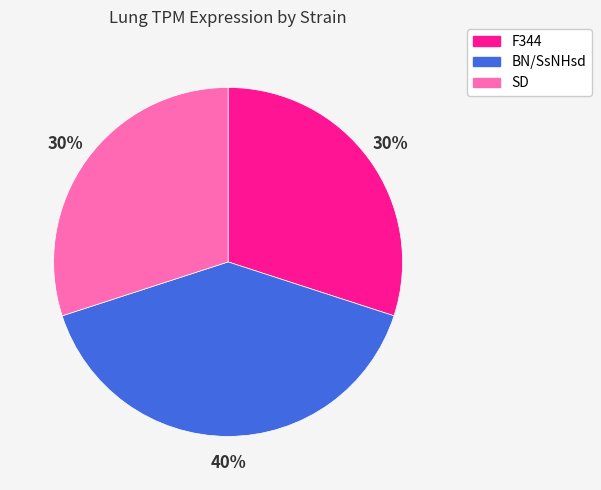

Approximately how many times larger is the value at F344 compared to SD?

1.0